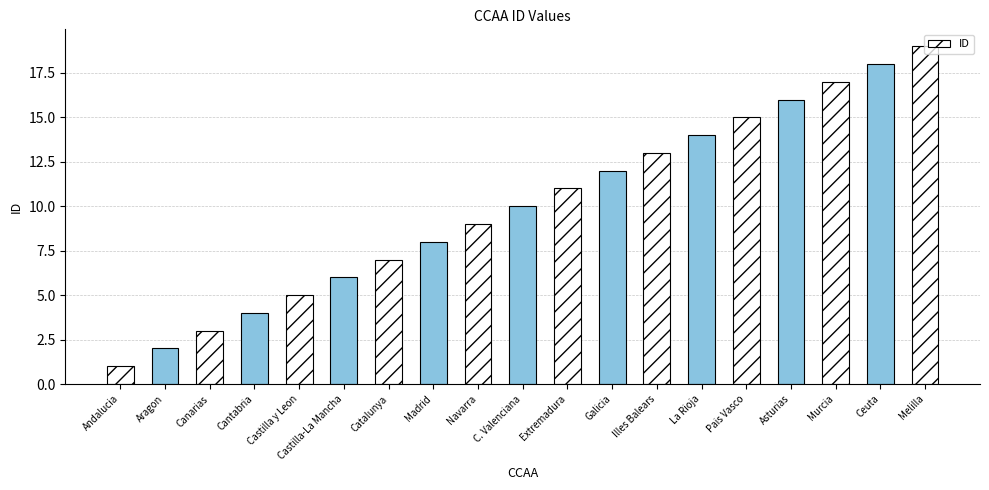

Rank the categories by value from highest to lowest.

Melilla, Ceuta, Murcia, Asturias, Pais Vasco, La Rioja, Illes Balears, Galicia, Extremadura, C. Valenciana, Navarra, Madrid, Catalunya, Castilla-La Mancha, Castilla y Leon, Cantabria, Canarias, Aragon, Andalucia